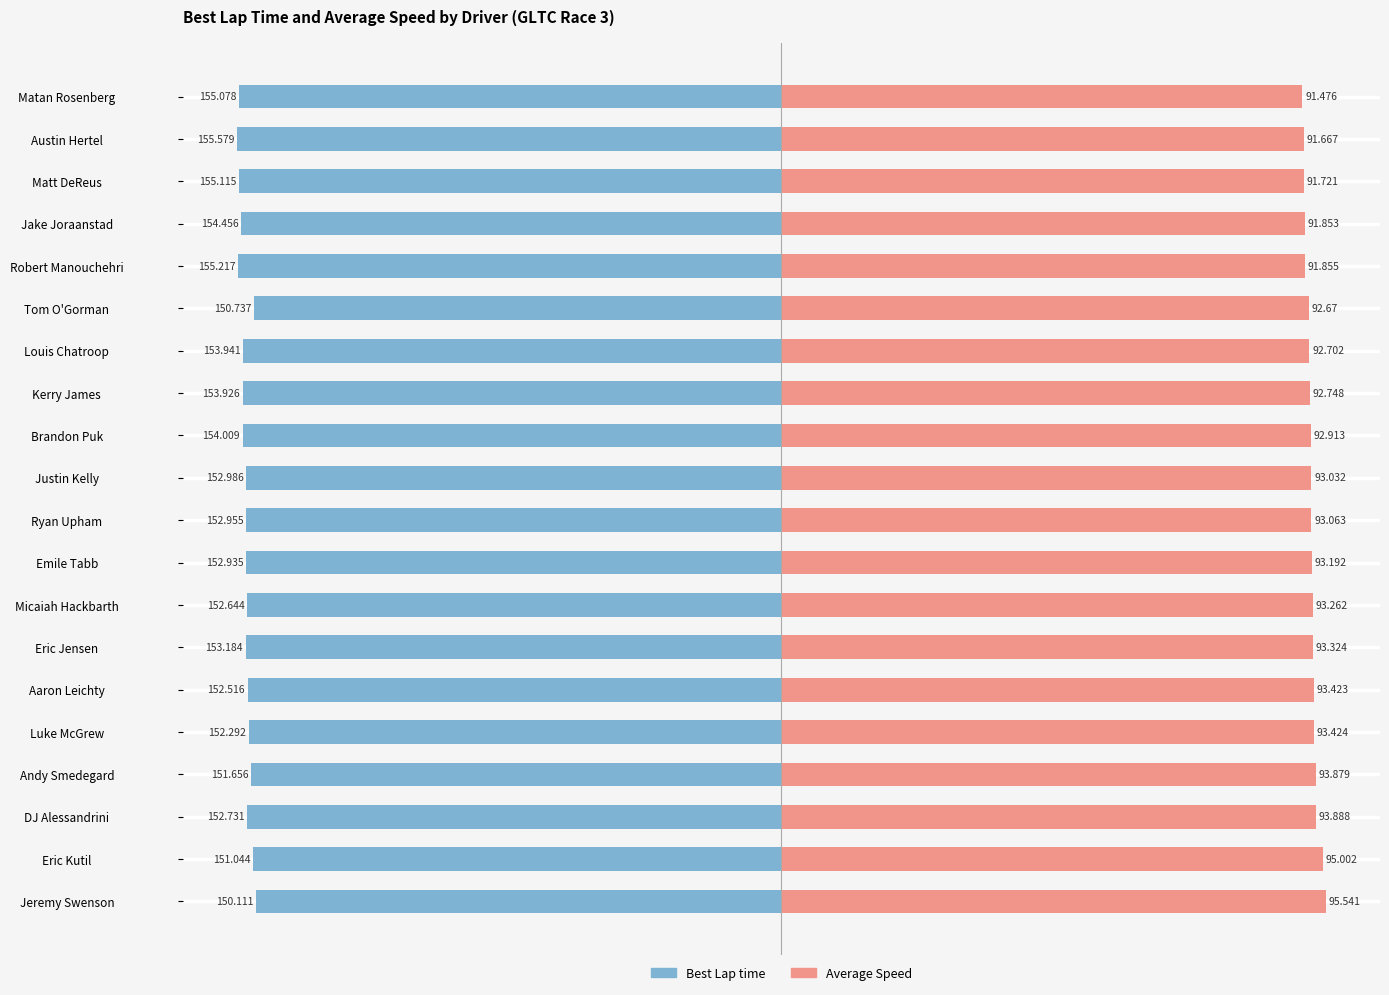

Does the chart contain stacked bars?

No